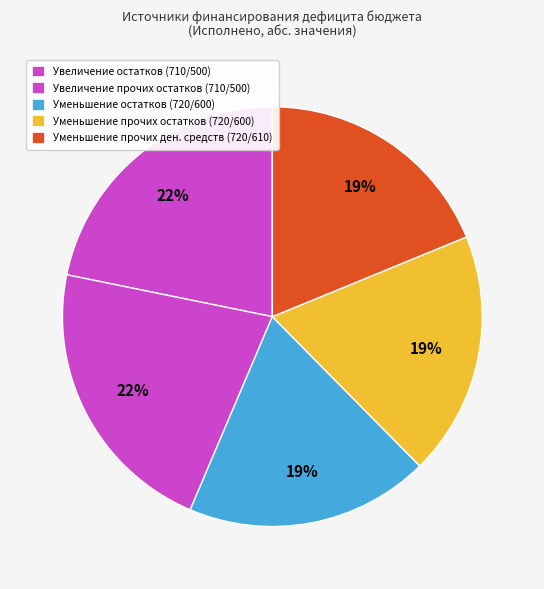

How many segments does this pie chart have?

5